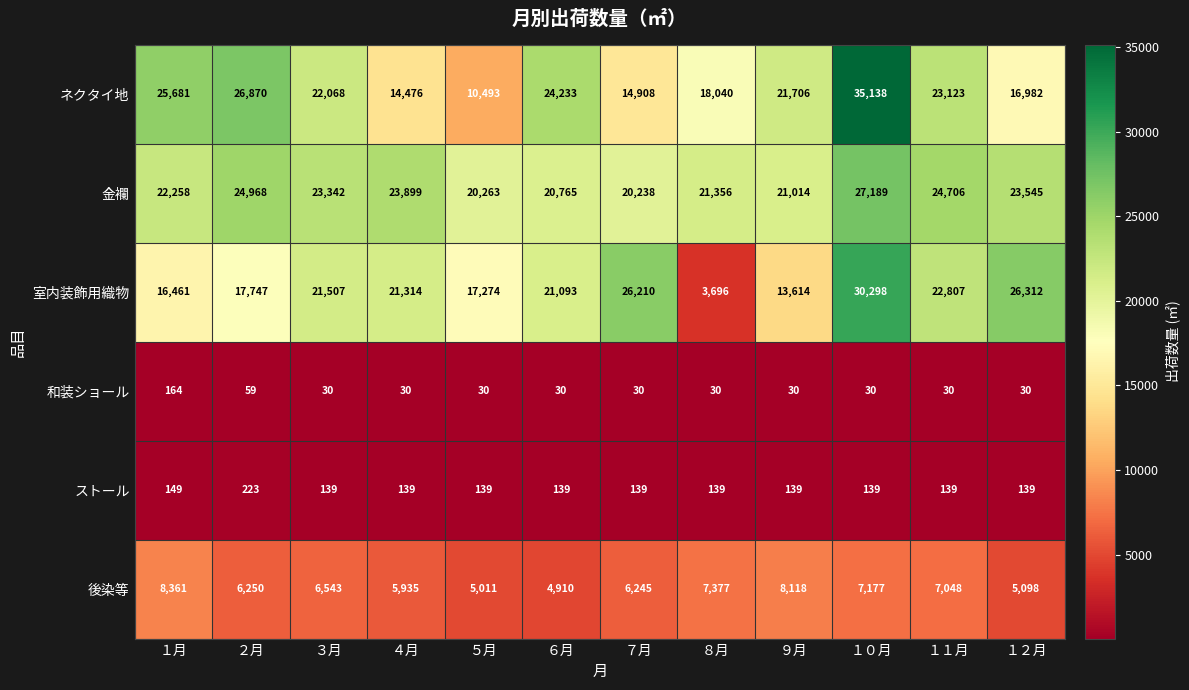

At which category is the sum across all series the highest?

１０月